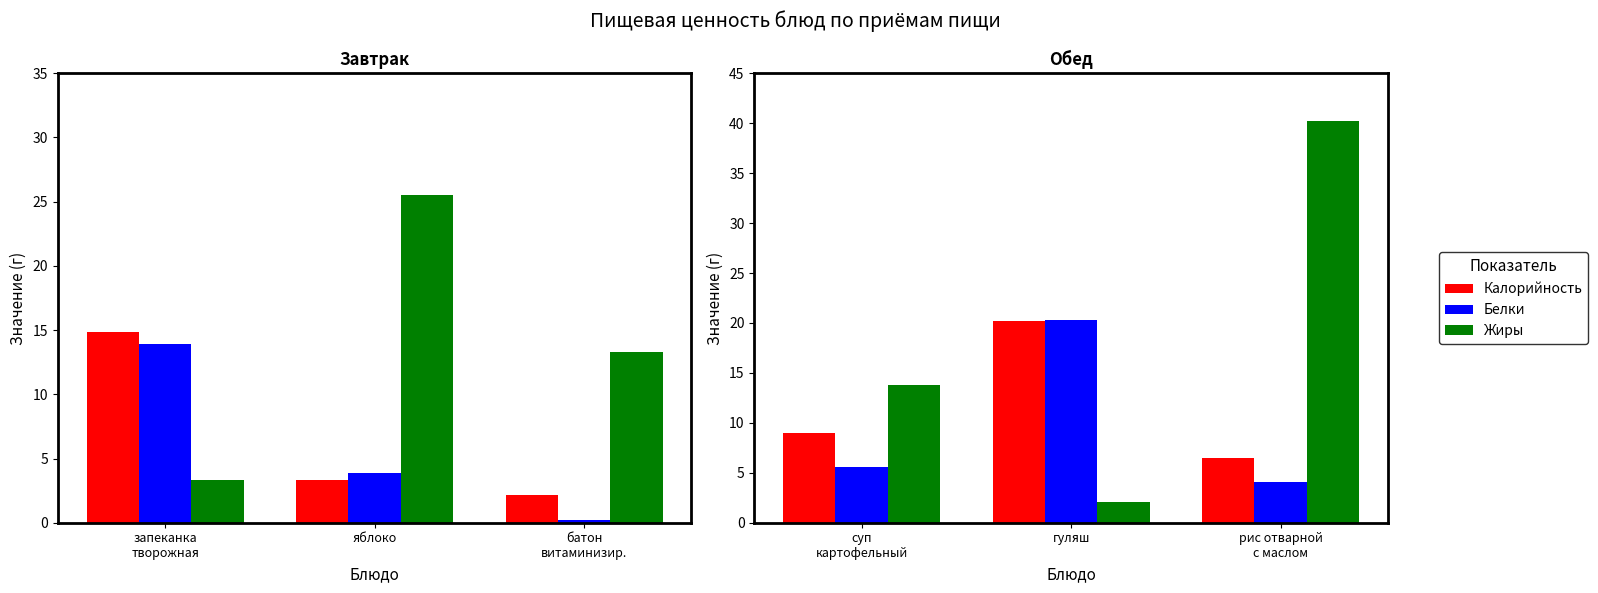

Rank the series by their average value, from lowest to highest.

Белки, Калорийность, Жиры